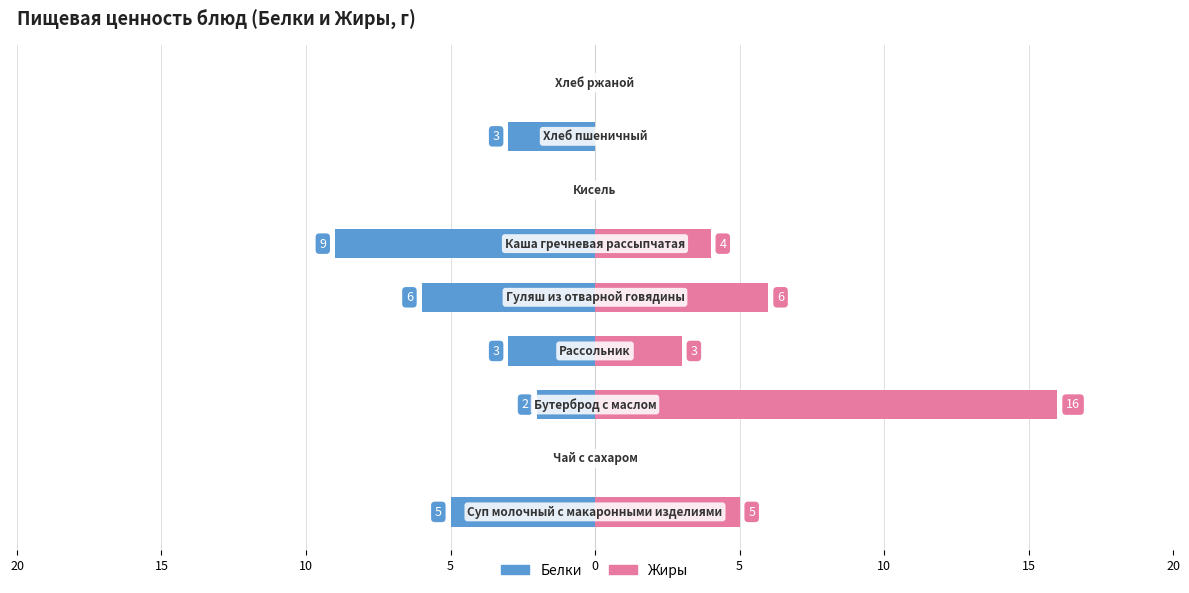

Reading left to right, transcribe all the data shown in this chart.

Белки: -5	0	-2	-3	-6	-9	0	-3	0
Жиры: 5	0	16	3	6	4	0	0	0